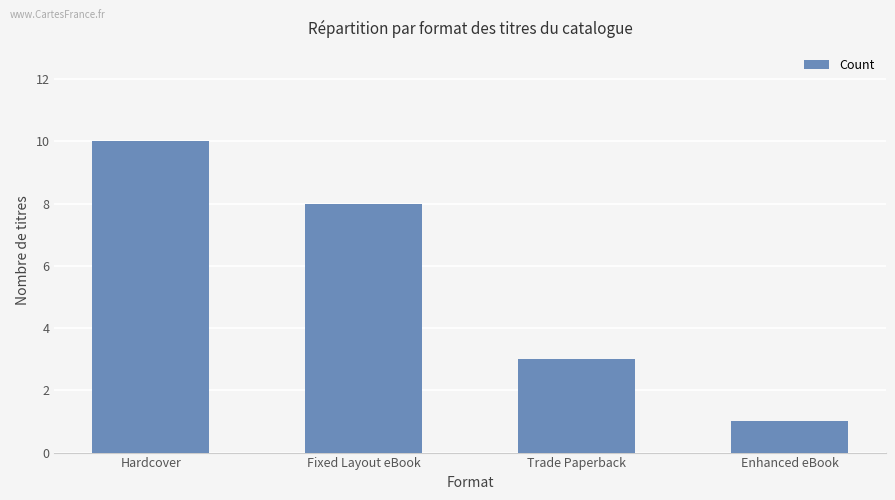

Rank the categories by value from highest to lowest.

Hardcover, Fixed Layout eBook, Trade Paperback, Enhanced eBook